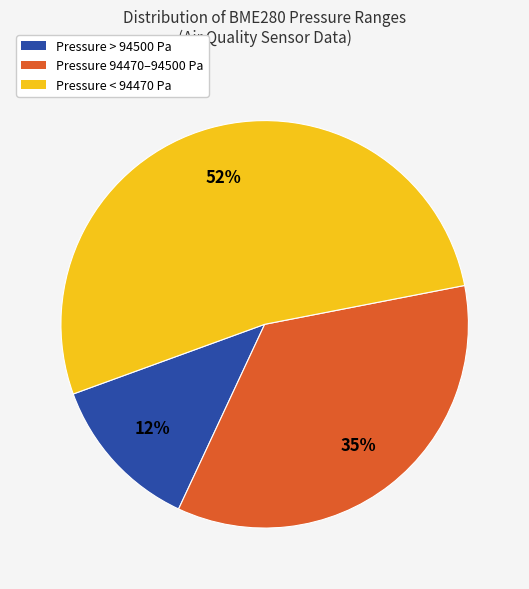

To the nearest percent, what is the average slice percentage?

33%